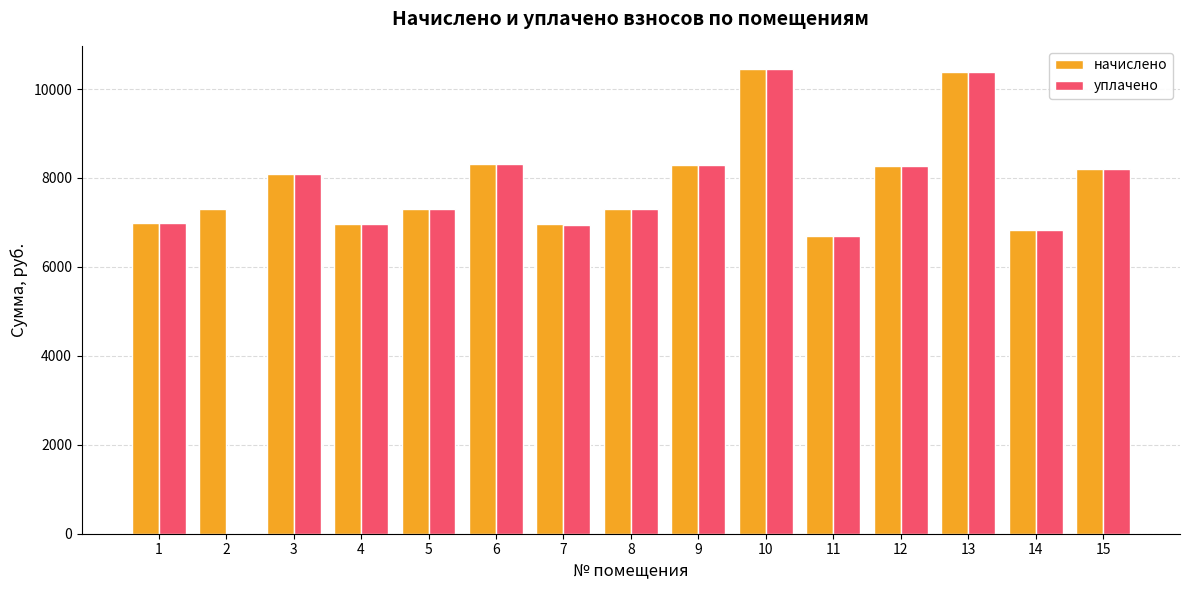

Which series has the largest total across all categories?

начислено